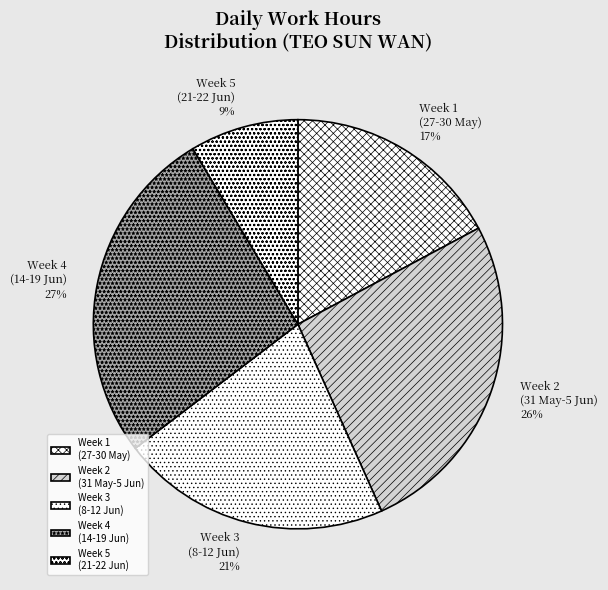

Is it true that Week 1 (27-30 May) is 17% of the pie?

True